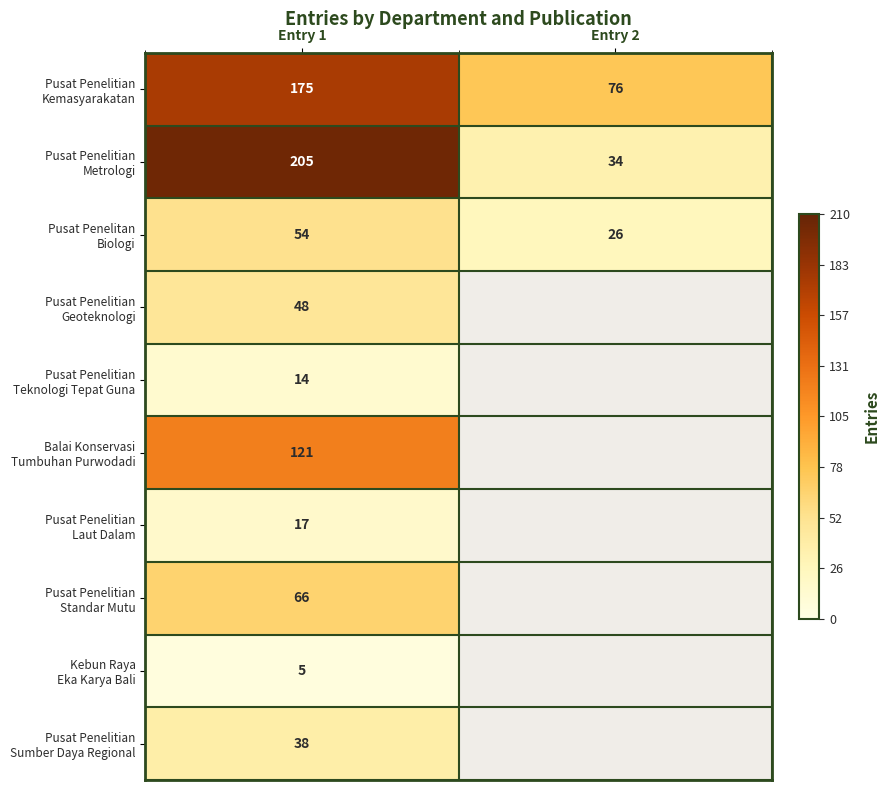

Which series has the largest range (max minus min)?

Pusat Penelitian Metrologi